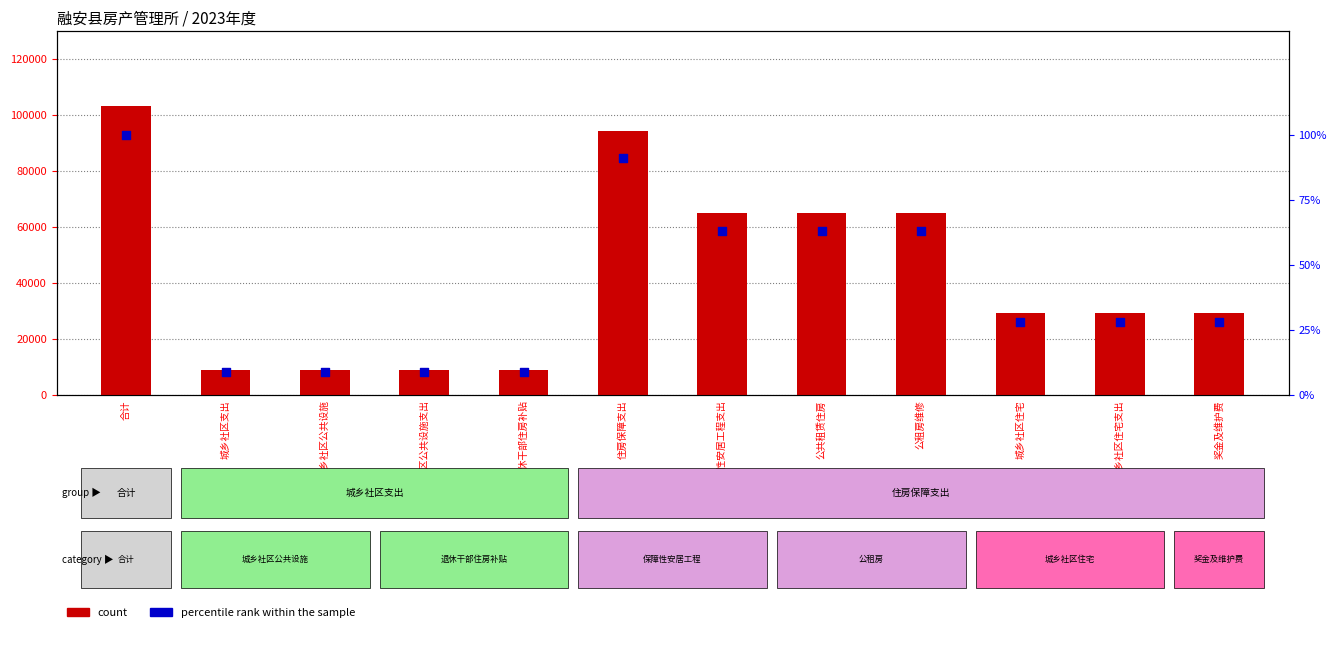

At how many categories does at least one series exceed 35789?

5